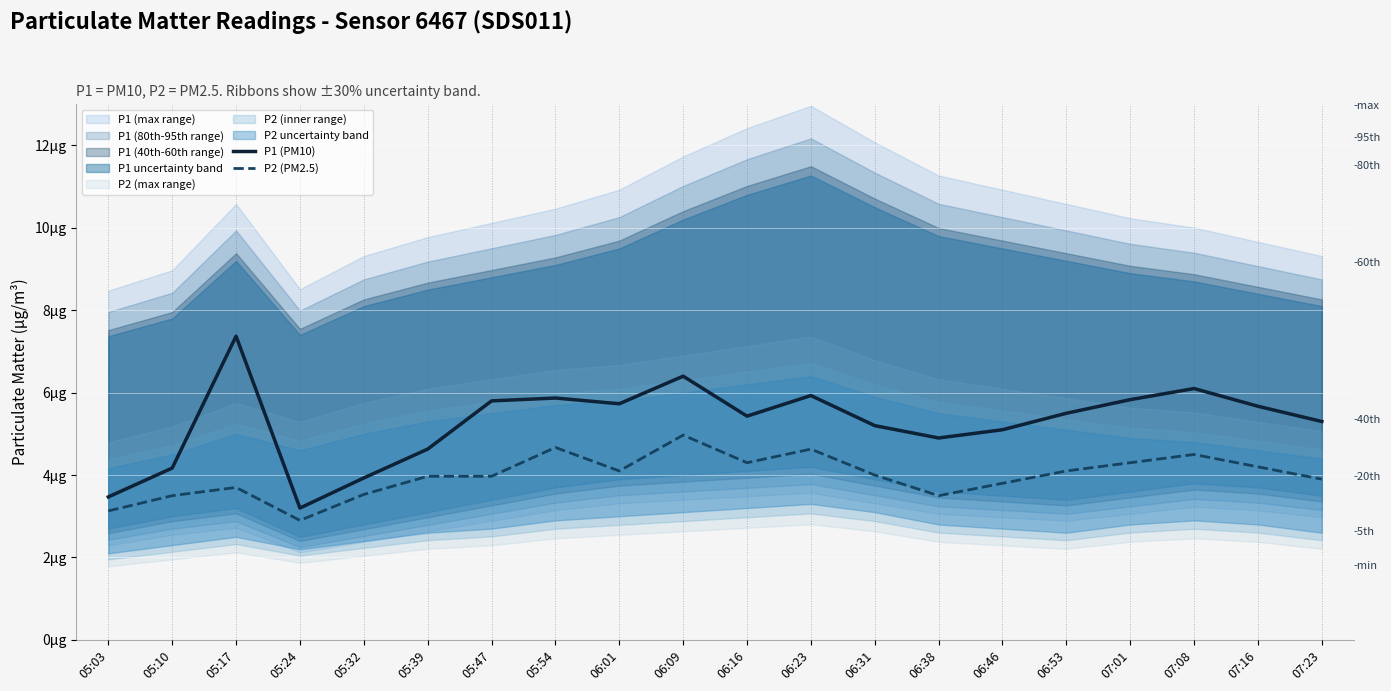

True or false: P1 (PM10) has a value of 2.9 at 07:08.

False